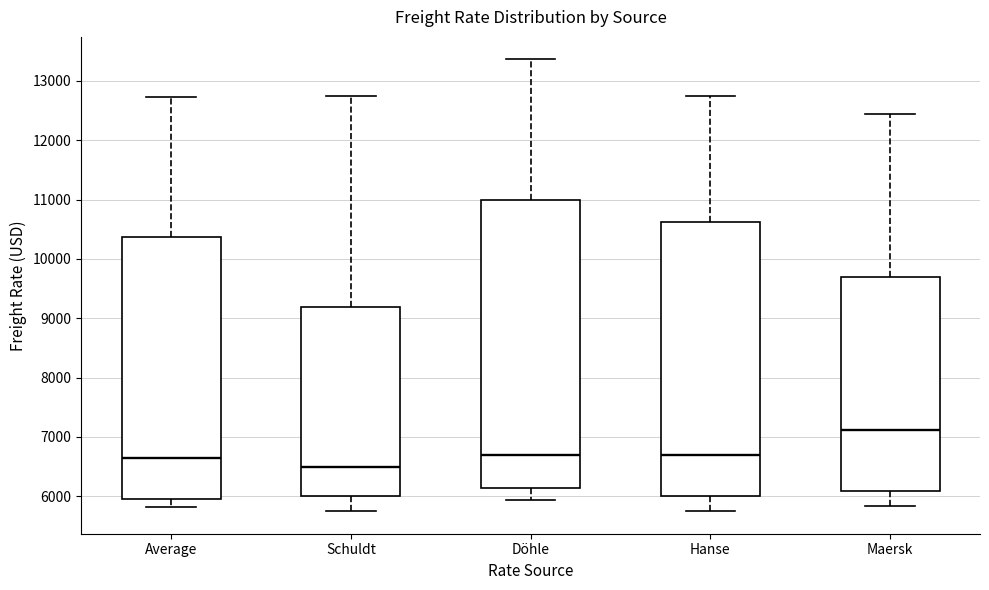

Reading left to right, transcribe this box plot: for each box, give where its median line is, the range the box spans, and where its two whiskers end, as read against the y-axis. The values are not printed on the chart, so give them approximately, as read against the axis.

Average: median 6600, box 5900 to 10400, whiskers 5800 to 12700
Schuldt: median 6500, box 6000 to 9200, whiskers 5800 to 12800
Döhle: median 6700, box 6100 to 11000, whiskers 5900 to 13400
Hanse: median 6700, box 6000 to 10600, whiskers 5800 to 12800
Maersk: median 7100, box 6100 to 9700, whiskers 5800 to 12400